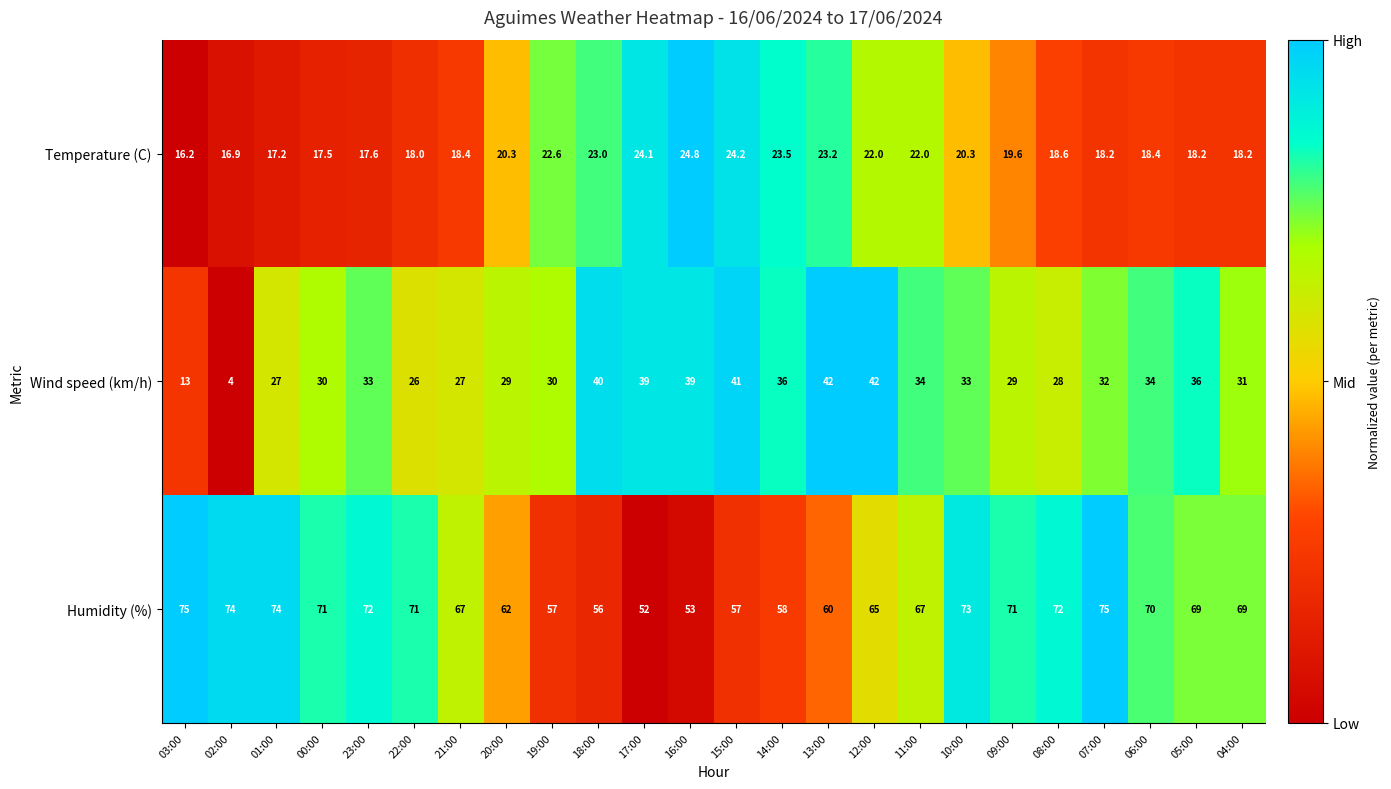

How many data points does each series have?

24